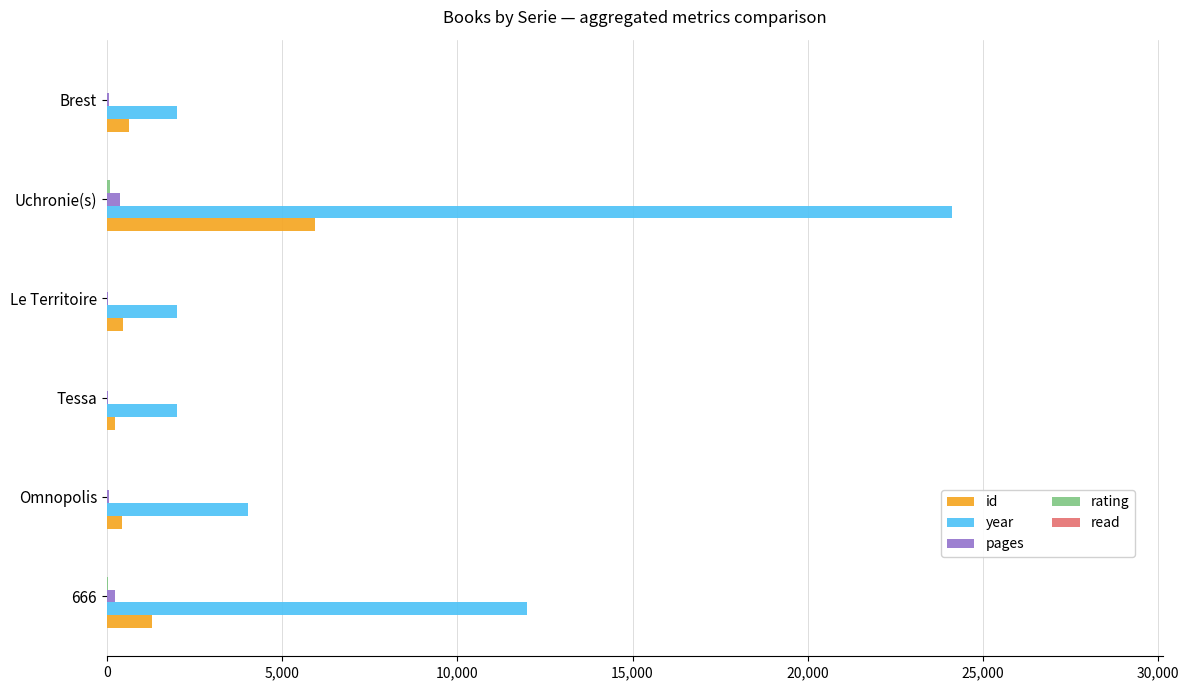

At which category is the sum across all series the highest?

Uchronie(s)